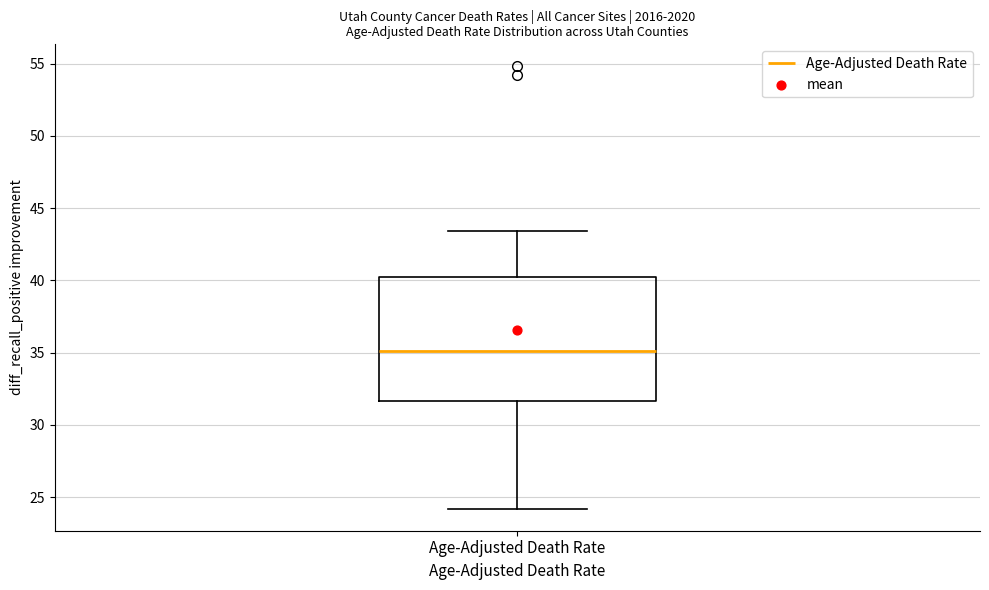

Transcribe this box plot: give where the median line is, the range the box spans, and where the two whiskers end, as read against the y-axis. The values are not printed on the chart, so give them approximately, as read against the axis.

median 35.0, box 31.5 to 40.5, whiskers 24.0 to 43.5